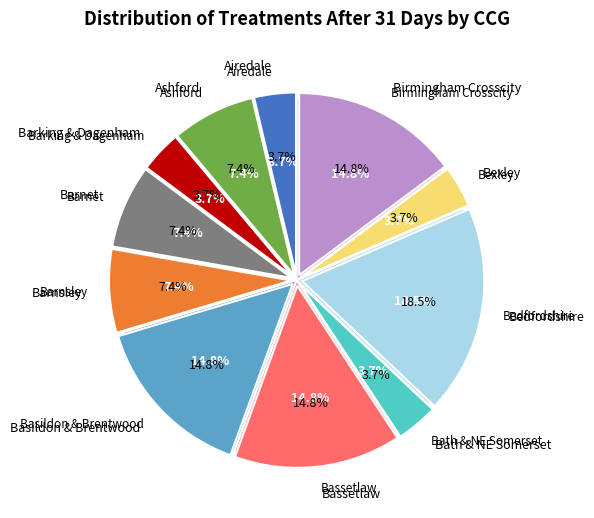

To the nearest percent, what is the combined percentage of NHS BARNET CCG and NHS AIREDALE, WHARFEDALE AND CRAVEN CCG?

11%